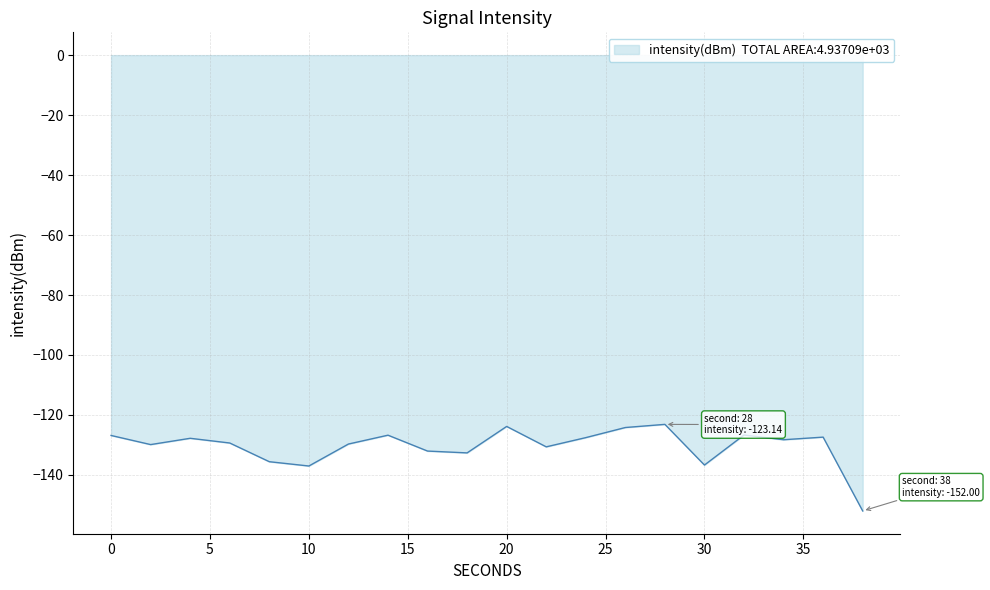

What is the maximum value shown in the chart?

-123.1